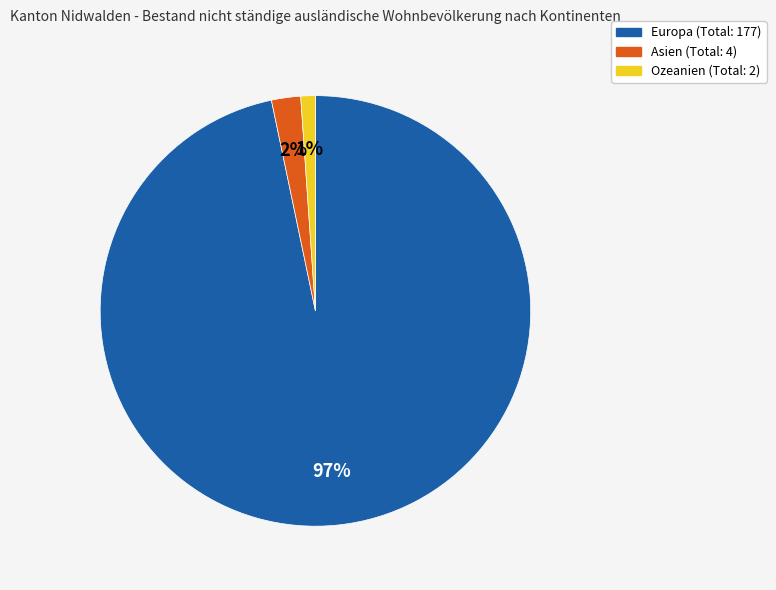

To the nearest percent, what is the difference between the largest and smallest slice percentages?

96%